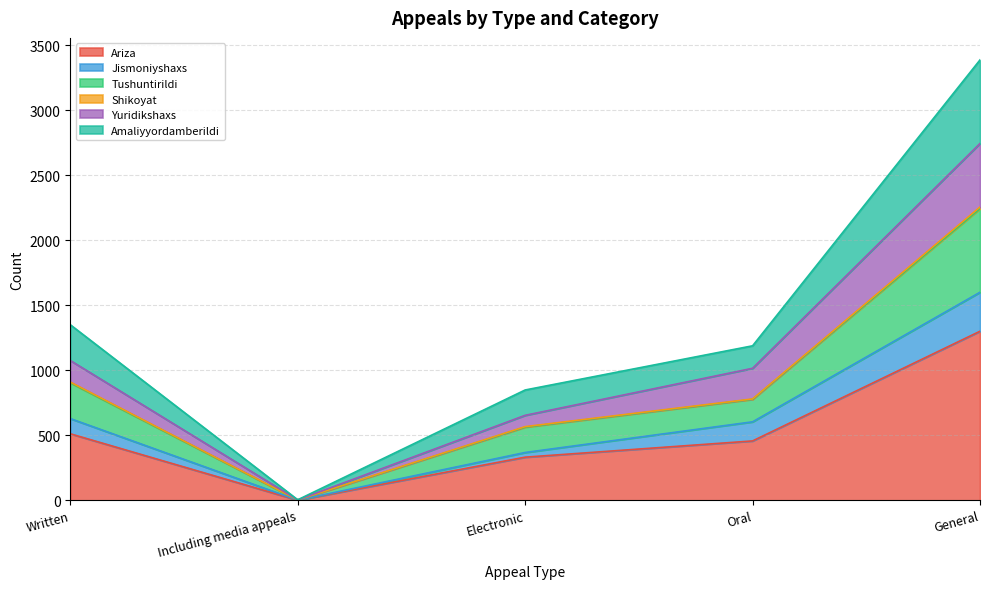

What is the average value of the Ariza series?

521